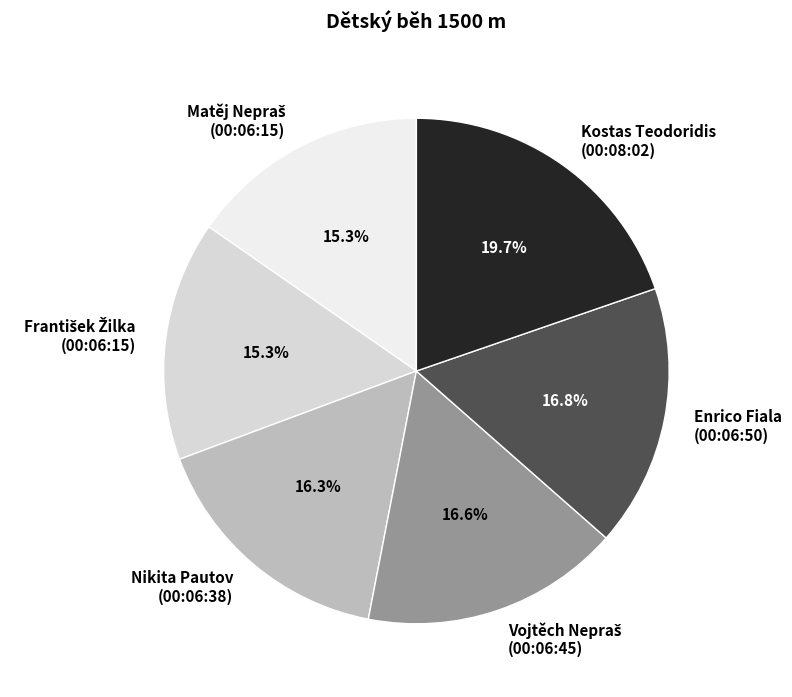

Count the number of slices in the pie.

6